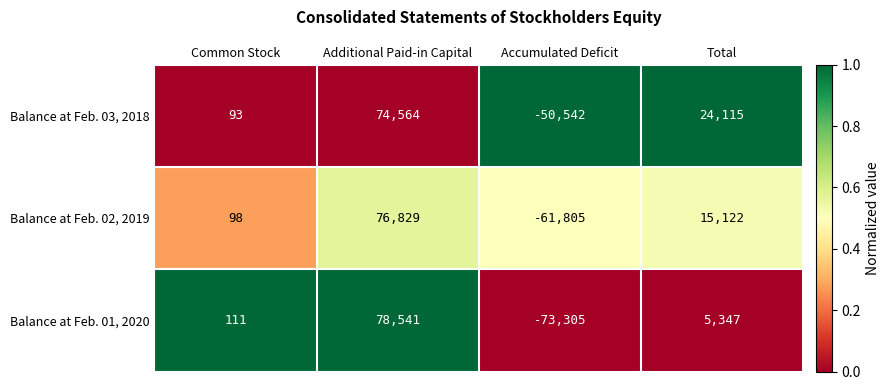

How many Balance at Feb. 03, 2018 values are between 93 and 74564?

3